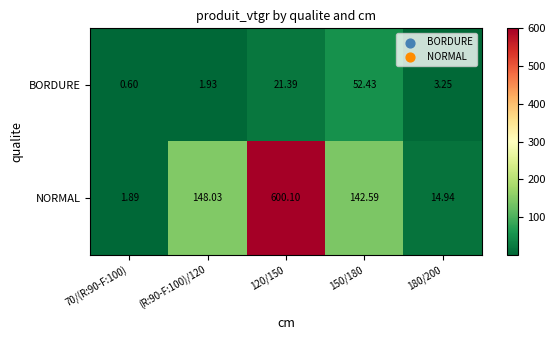

Which category has the highest value across all series?

120/150